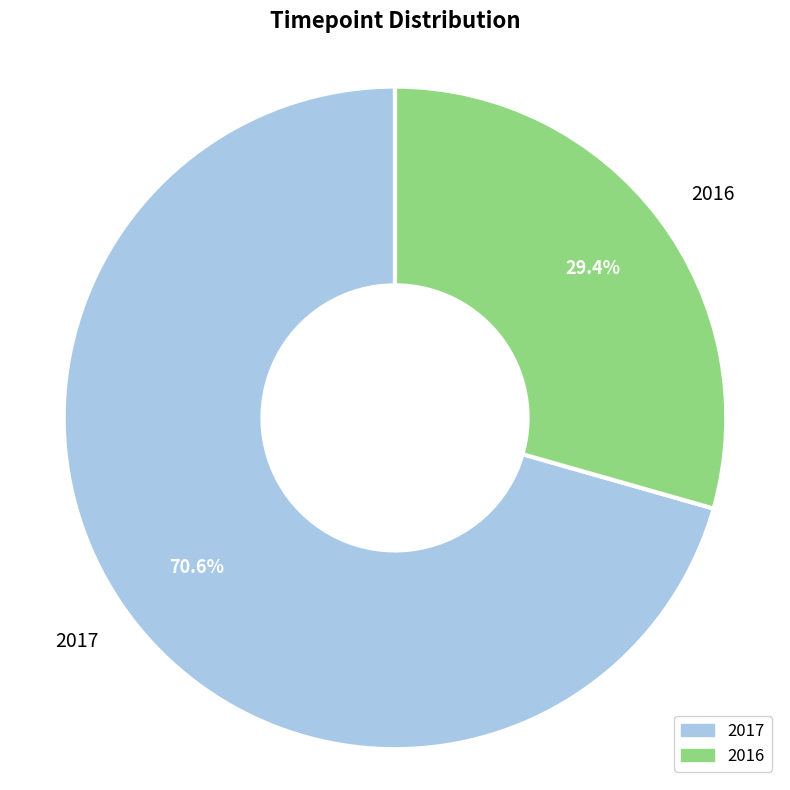

Which category has the biggest portion of the pie?

2017